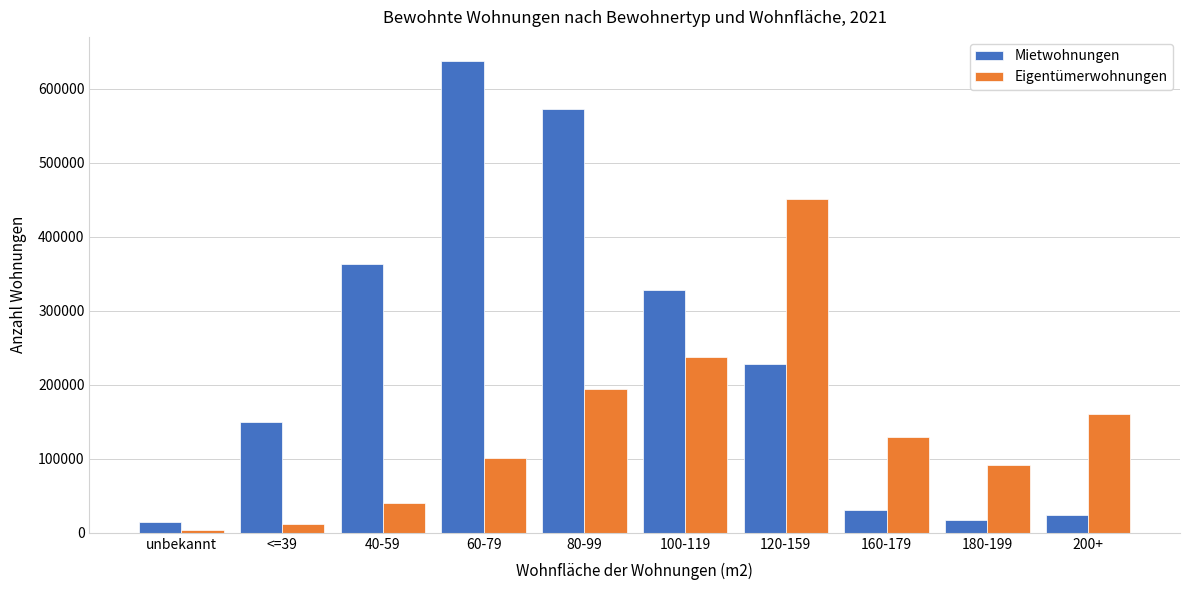

List the series in order of their overall mean, lowest first.

Eigentümerwohnungen, Mietwohnungen